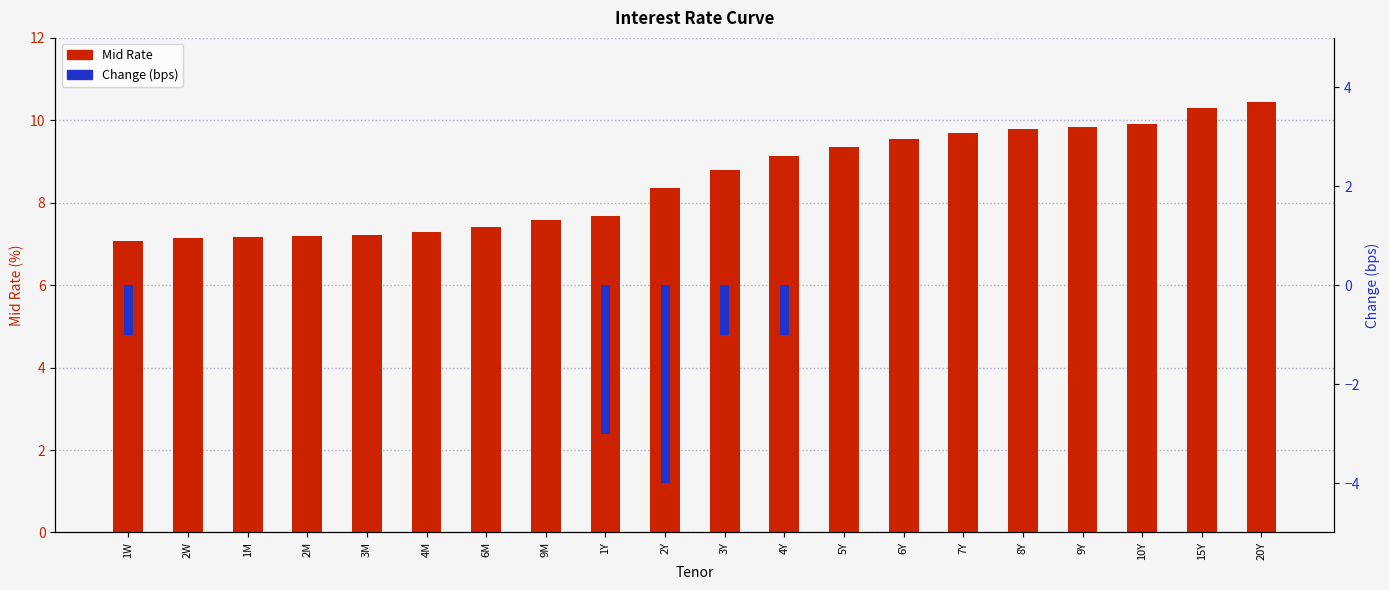

How many data points in Change (bps) are less than 0?

5